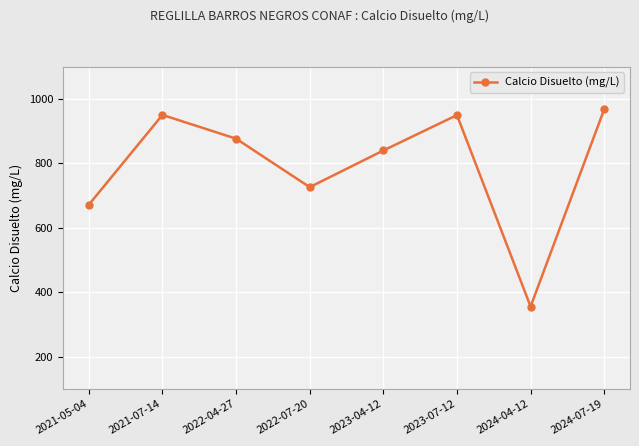

What is the minimum value shown in the chart?

355.7